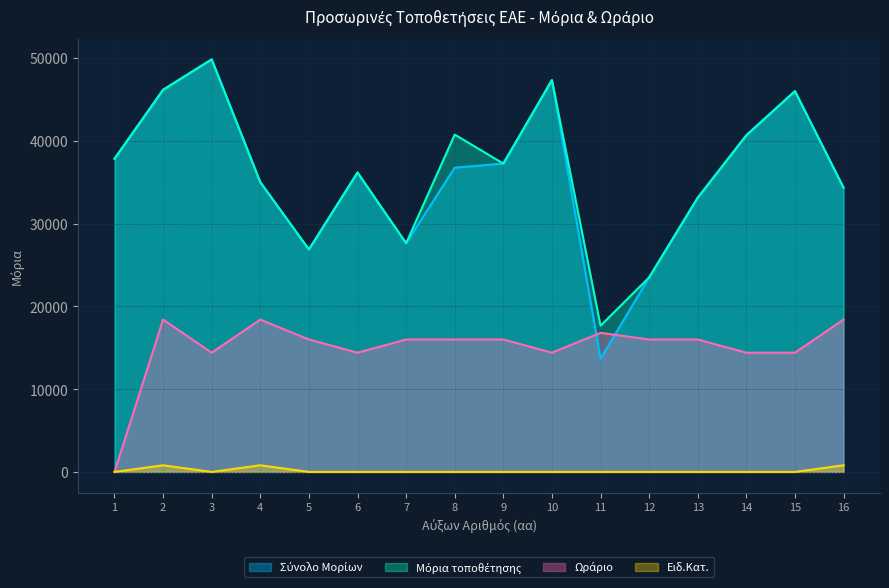

Reading left to right, what are all the values shown in this chart?

Σύνολο Μορίων: 1=37833	2=46167	3=49833	4=35000	5=26870	6=36166	7=27625	8=36750	9=37250	10=47333	11=13664	12=23500	13=33125	14=40666	15=46000	16=34333
Μόρια τοποθέτησης: 1=37833	2=46167	3=49833	4=35000	5=26870	6=36166	7=27625	8=40750	9=37250	10=47333	11=17664	12=23500	13=33125	14=40666	15=46000	16=34333
Ωράριο: 1=0	2=18400	3=14400	4=18400	5=16000	6=14400	7=16000	8=16000	9=16000	10=14400	11=16800	12=16000	13=16000	14=14400	15=14400	16=18400
Ειδ.Κατ.: 1=0	2=800	3=0	4=800	5=0	6=0	7=0	8=0	9=0	10=0	11=0	12=0	13=0	14=0	15=0	16=800